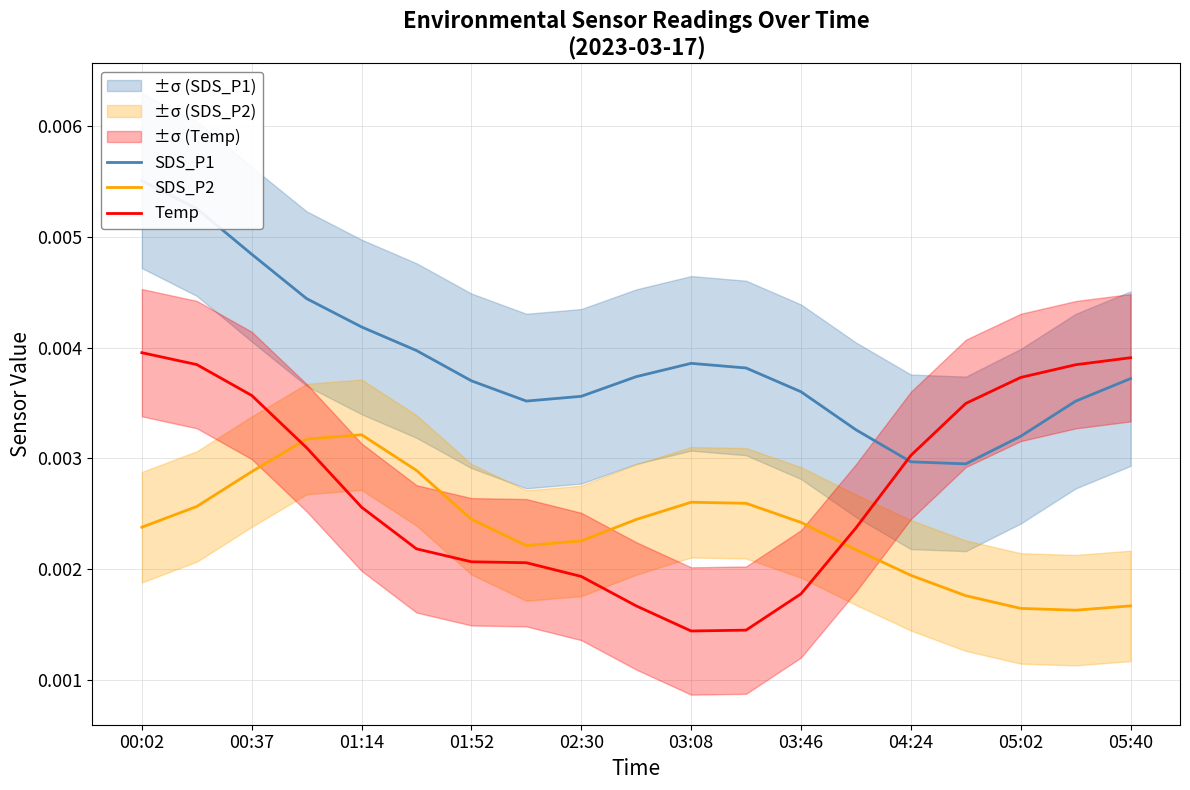

Is it true that Temp equals 0.0 at 00:02?

True